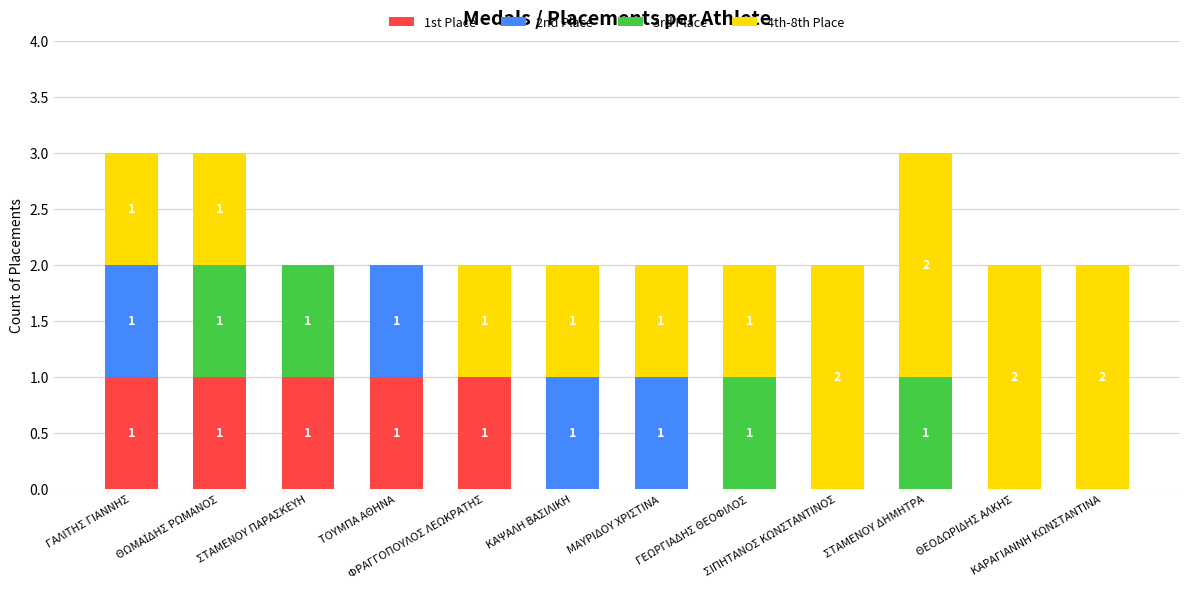

Between ΘΕΟΔΩΡΙΔΗΣ ΑΛΚΗΣ and ΦΡΑΓΓΟΠΟΥΛΟΣ ΛΕΩΚΡΑΤΗΣ, which is larger?

ΦΡΑΓΓΟΠΟΥΛΟΣ ΛΕΩΚΡΑΤΗΣ